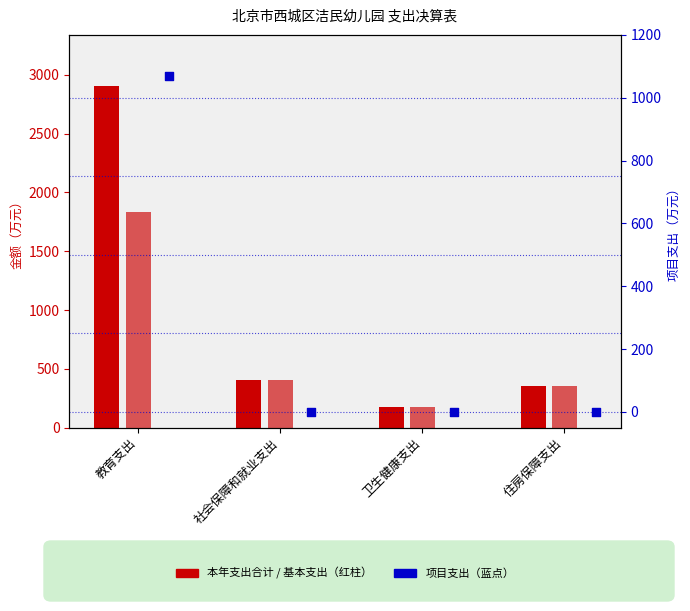

What is the total value across all series at 社会保障和就业支出?

812.2